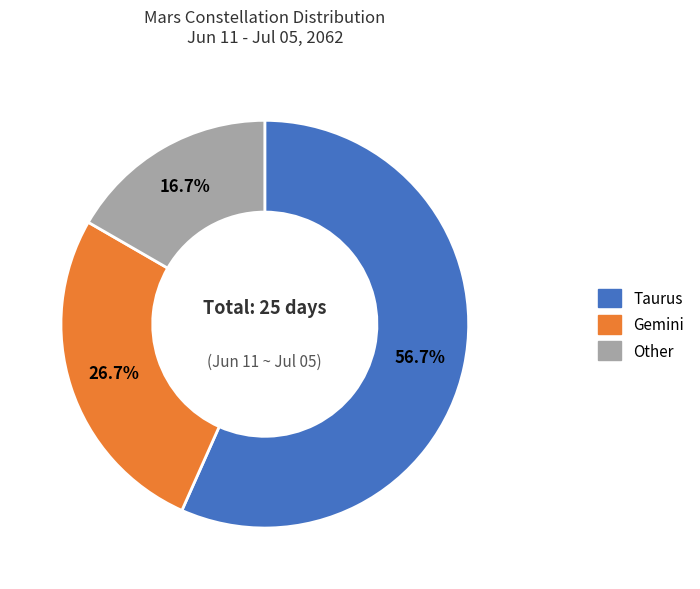

How many slices are in this pie chart?

3